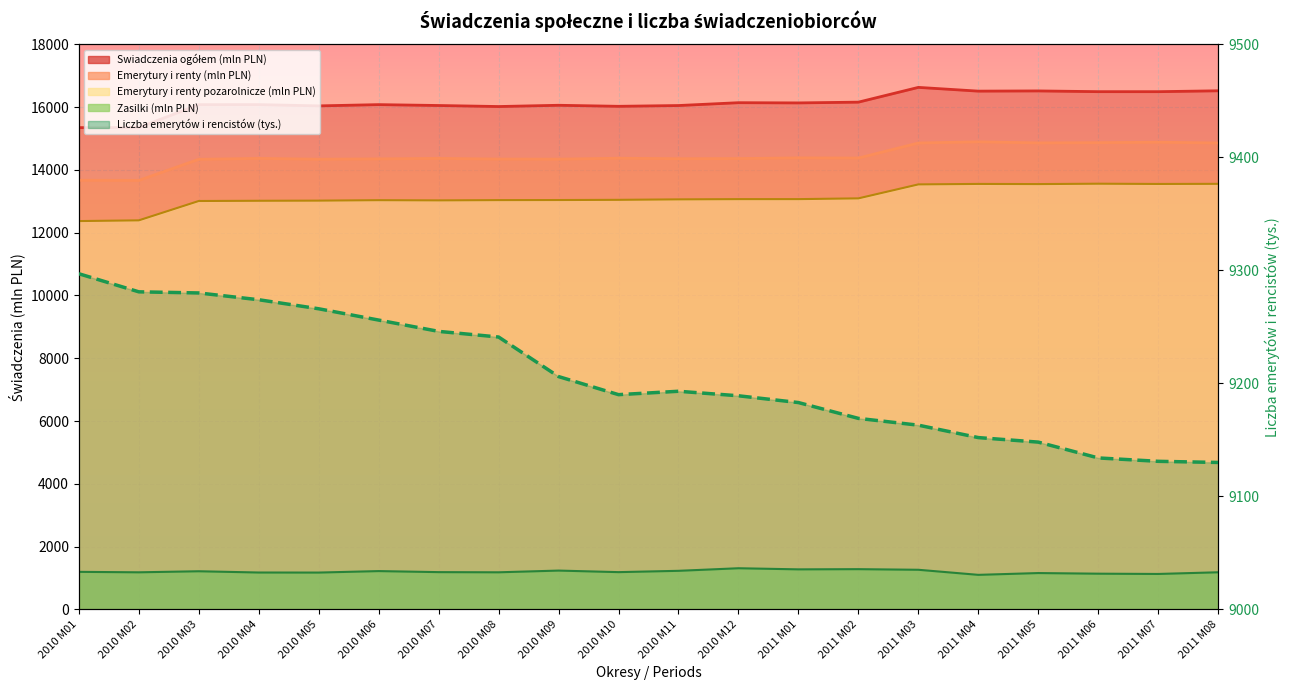

At which label is the value closest to 9213?

2010 M09